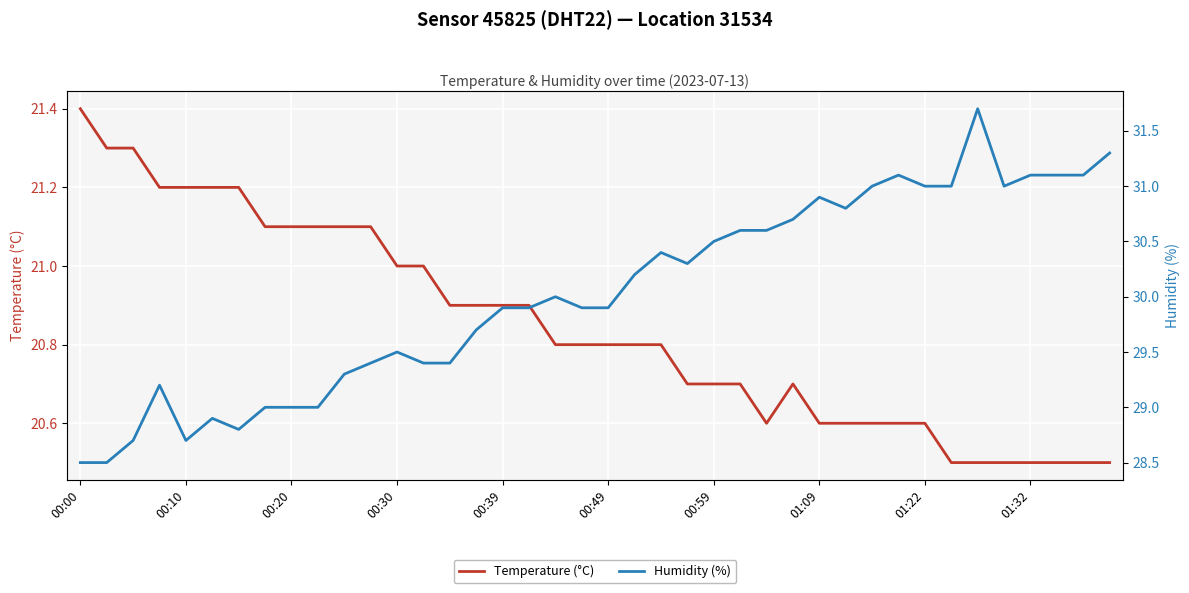

Is this an area chart (filled region under the line)?

No